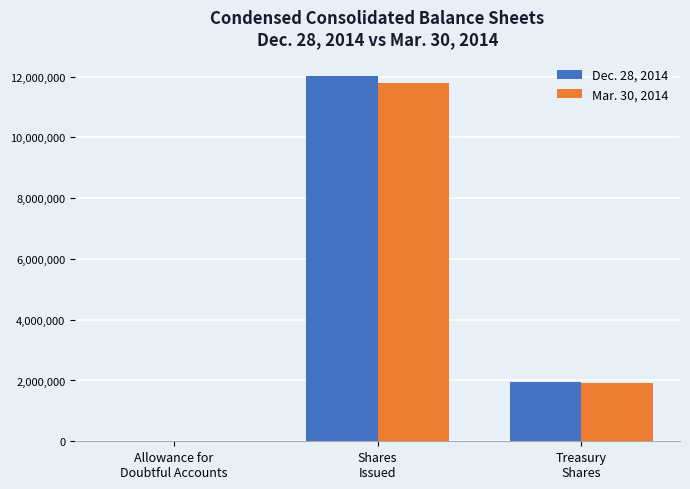

True or false: Mar. 30, 2014 has a value of 1932744 at Treasury
Shares.

True